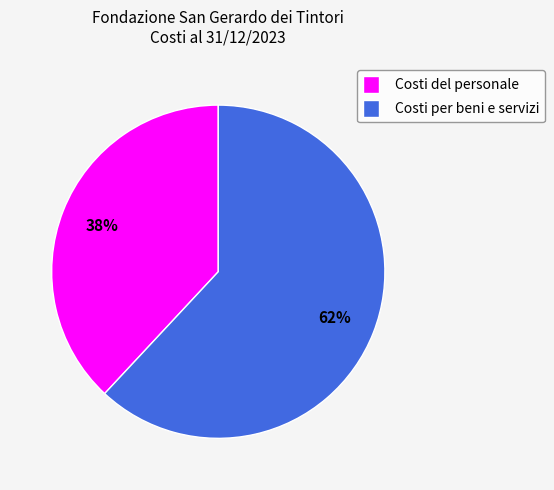

What is the majority slice?

Costi per beni e servizi